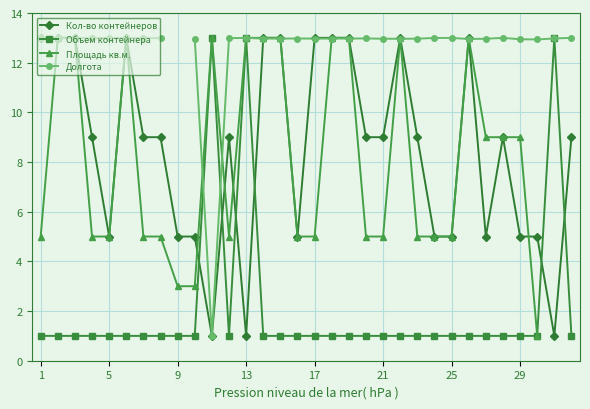

What is the lowest value of the Объем контейнера series?

1